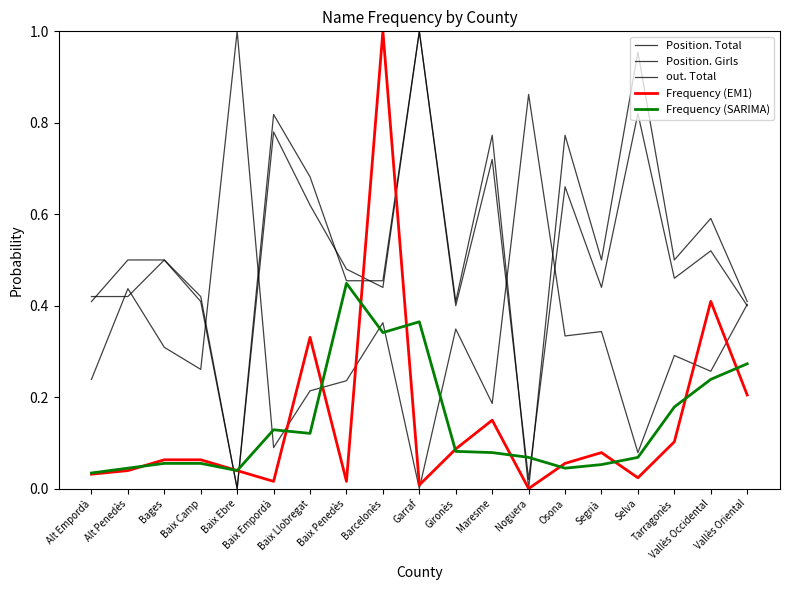

Which series has the largest range (max minus min)?

out. Total